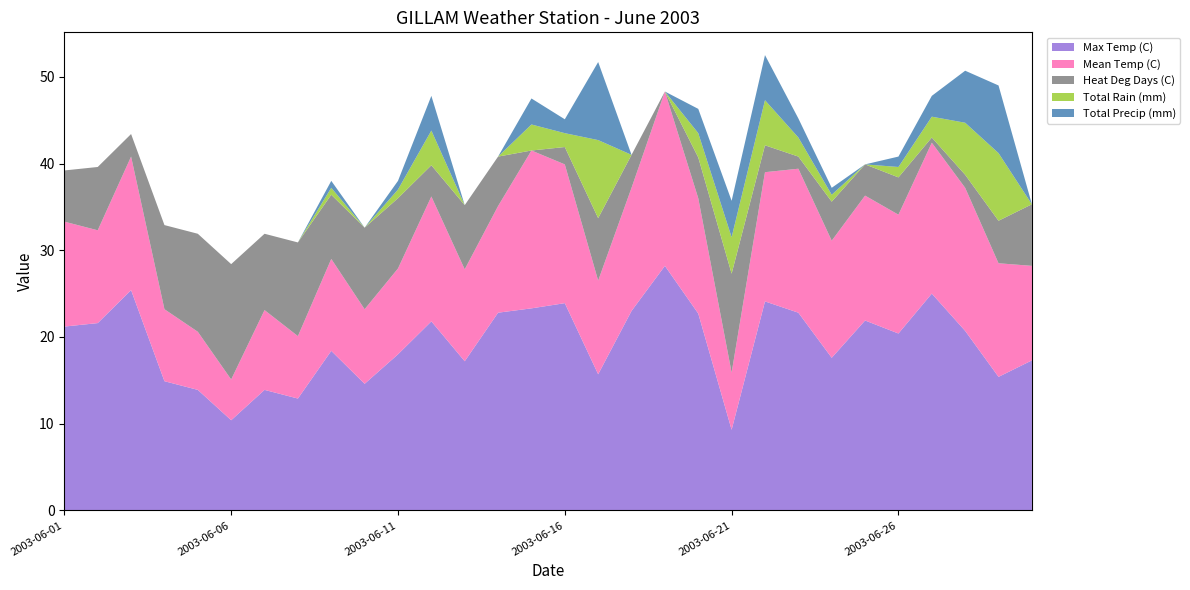

Reading left to right, extract all data points from this chart.

Max Temp (C): 2003-06-01=21.2	2003-06-02=21.6	2003-06-03=25.4	2003-06-04=14.9	2003-06-05=13.9	2003-06-06=10.4	2003-06-07=13.9	2003-06-08=12.9	2003-06-09=18.4	2003-06-10=14.6	2003-06-11=18.0	2003-06-12=21.8	2003-06-13=17.2	2003-06-14=22.8	2003-06-15=23.3	2003-06-16=23.9	2003-06-17=15.7	2003-06-18=23.0	2003-06-19=28.2	2003-06-20=22.7	2003-06-21=9.3	2003-06-22=24.1	2003-06-23=22.8	2003-06-24=17.6	2003-06-25=21.9	2003-06-26=20.4	2003-06-27=25.0	2003-06-28=20.7	2003-06-29=15.4	2003-06-30=17.3
Mean Temp (C): 2003-06-01=12.1	2003-06-02=10.7	2003-06-03=15.4	2003-06-04=8.3	2003-06-05=6.7	2003-06-06=4.7	2003-06-07=9.2	2003-06-08=7.2	2003-06-09=10.6	2003-06-10=8.6	2003-06-11=9.9	2003-06-12=14.4	2003-06-13=10.6	2003-06-14=12.3	2003-06-15=18.2	2003-06-16=16.0	2003-06-17=10.8	2003-06-18=14.2	2003-06-19=20.1	2003-06-20=13.3	2003-06-21=6.6	2003-06-22=14.9	2003-06-23=16.6	2003-06-24=13.5	2003-06-25=14.4	2003-06-26=13.7	2003-06-27=17.4	2003-06-28=16.5	2003-06-29=13.1	2003-06-30=10.9
Heat Deg Days (C): 2003-06-01=5.9	2003-06-02=7.3	2003-06-03=2.6	2003-06-04=9.7	2003-06-05=11.3	2003-06-06=13.3	2003-06-07=8.8	2003-06-08=10.8	2003-06-09=7.4	2003-06-10=9.4	2003-06-11=8.1	2003-06-12=3.6	2003-06-13=7.4	2003-06-14=5.7	2003-06-15=0.0	2003-06-16=2.0	2003-06-17=7.2	2003-06-18=3.8	2003-06-19=0.0	2003-06-20=4.7	2003-06-21=11.4	2003-06-22=3.1	2003-06-23=1.4	2003-06-24=4.5	2003-06-25=3.6	2003-06-26=4.3	2003-06-27=0.6	2003-06-28=1.5	2003-06-29=4.9	2003-06-30=7.1
Total Rain (mm): 2003-06-01=0.0	2003-06-02=0.0	2003-06-03=0.0	2003-06-04=0.0	2003-06-05=0.0	2003-06-06=0.0	2003-06-07=0.0	2003-06-08=0.0	2003-06-09=0.8	2003-06-10=0.0	2003-06-11=1.0	2003-06-12=4.0	2003-06-13=0.0	2003-06-14=0.0	2003-06-15=3.0	2003-06-16=1.6	2003-06-17=9.0	2003-06-18=0.0	2003-06-19=0.0	2003-06-20=2.8	2003-06-21=4.2	2003-06-22=5.2	2003-06-23=2.2	2003-06-24=0.8	2003-06-25=0.0	2003-06-26=1.2	2003-06-27=2.4	2003-06-28=6.0	2003-06-29=7.8	2003-06-30=0.0
Total Precip (mm): 2003-06-01=0.0	2003-06-02=0.0	2003-06-03=0.0	2003-06-04=0.0	2003-06-05=0.0	2003-06-06=0.0	2003-06-07=0.0	2003-06-08=0.0	2003-06-09=0.8	2003-06-10=0.0	2003-06-11=1.0	2003-06-12=4.0	2003-06-13=0.0	2003-06-14=0.0	2003-06-15=3.0	2003-06-16=1.6	2003-06-17=9.0	2003-06-18=0.0	2003-06-19=0.0	2003-06-20=2.8	2003-06-21=4.2	2003-06-22=5.2	2003-06-23=2.2	2003-06-24=0.8	2003-06-25=0.0	2003-06-26=1.2	2003-06-27=2.4	2003-06-28=6.0	2003-06-29=7.8	2003-06-30=0.0